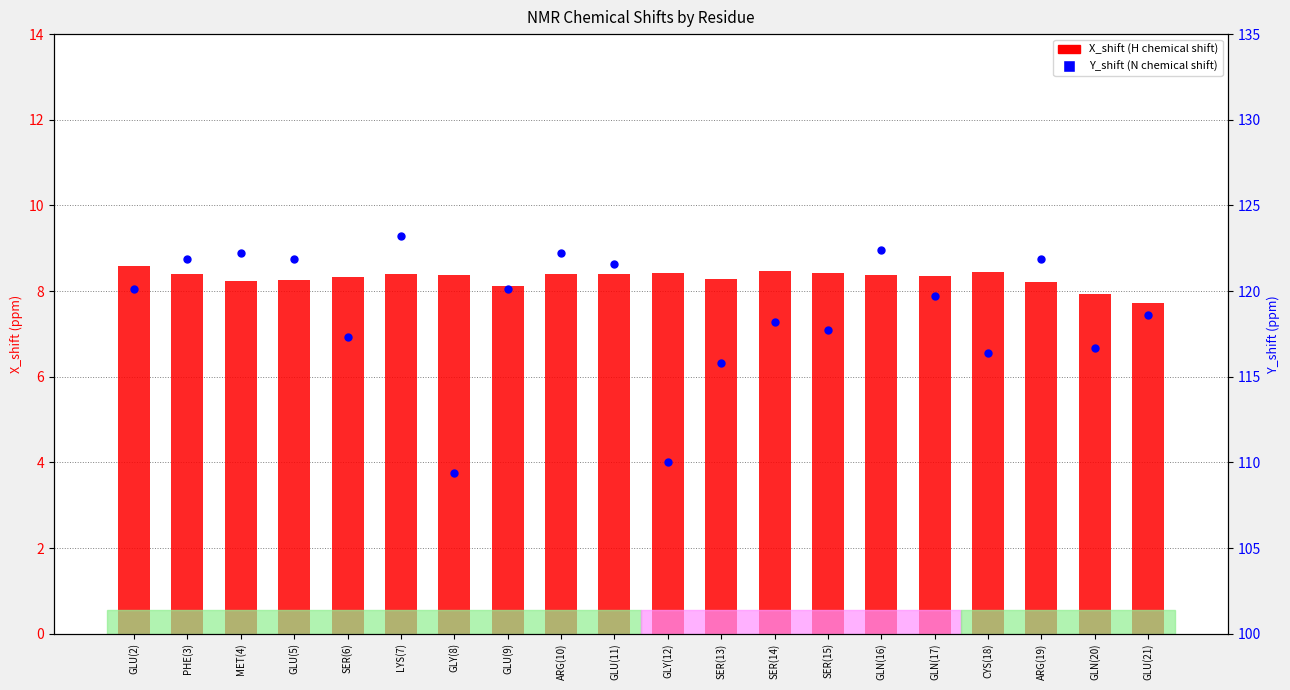

Which series contains the lowest Y value?

X_shift (H chemical shift)